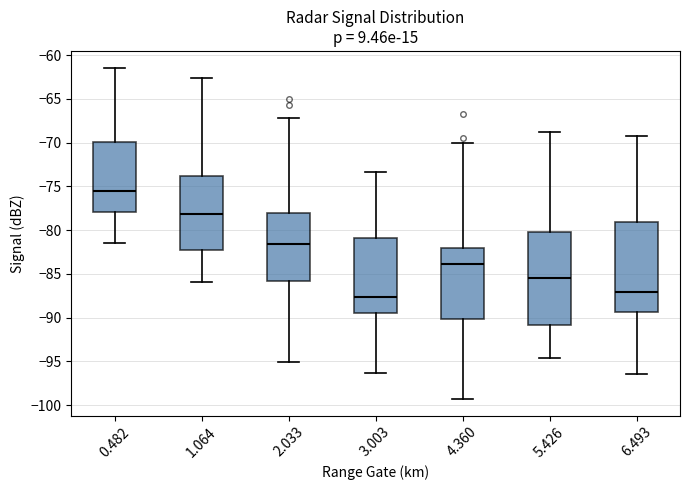

Which box has the lowest median line?

3.003